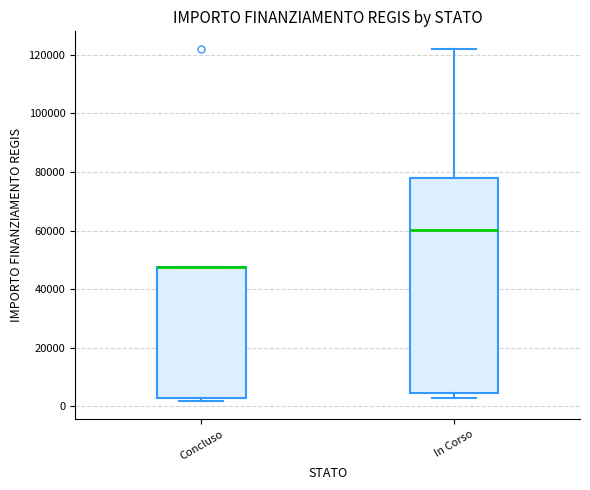

Where is the lower edge of the box for In Corso on the y-axis? The values are not printed on the chart, so give them approximately, as read against the axis.

4000